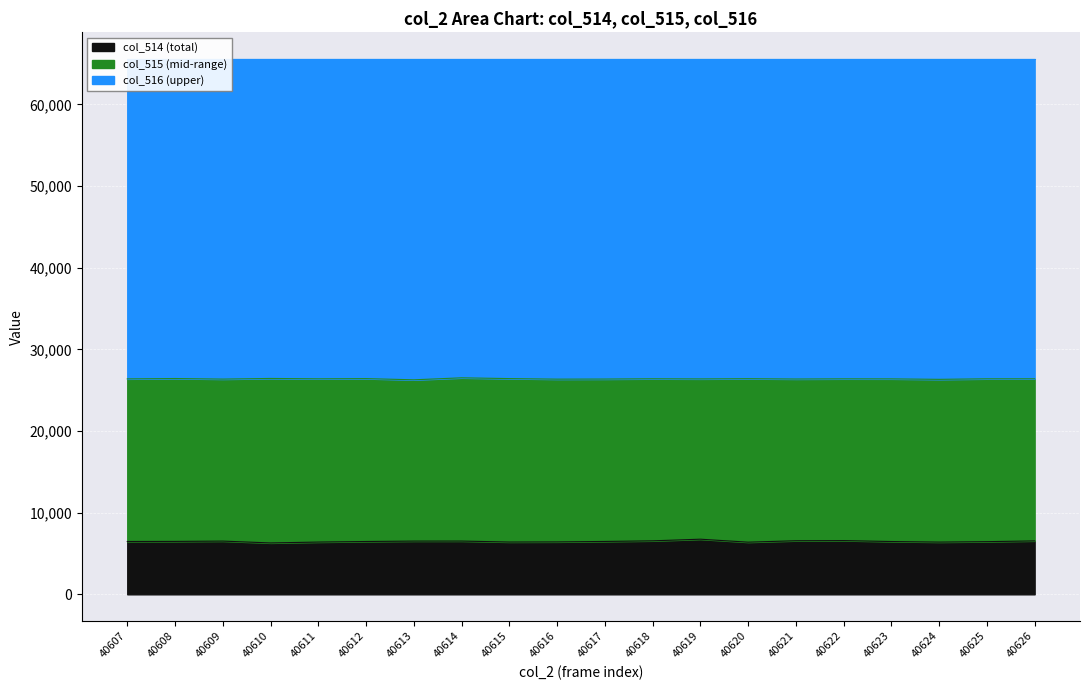

What is the difference between the second highest and minimum values in the col_514 series?

287